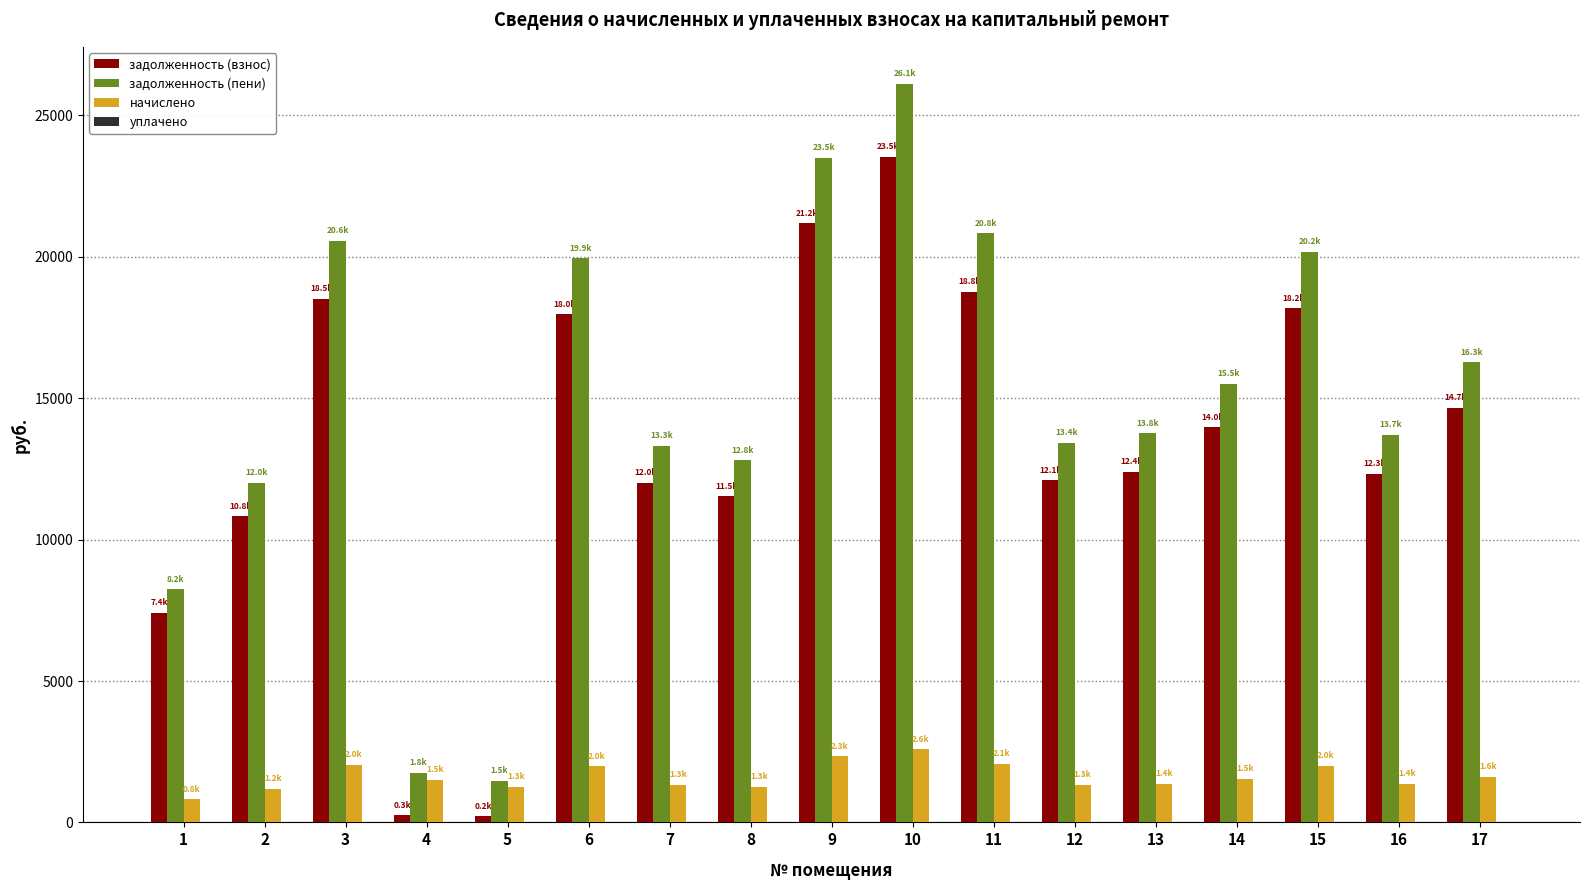

What is the difference between the second highest and minimum values in the задолженность (взнос) series?

20971.5